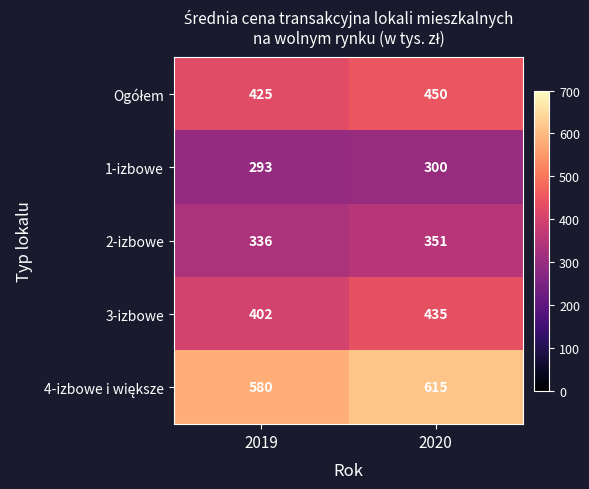

What is the difference between the 1-izbowe values at 2020 and 2019?

7